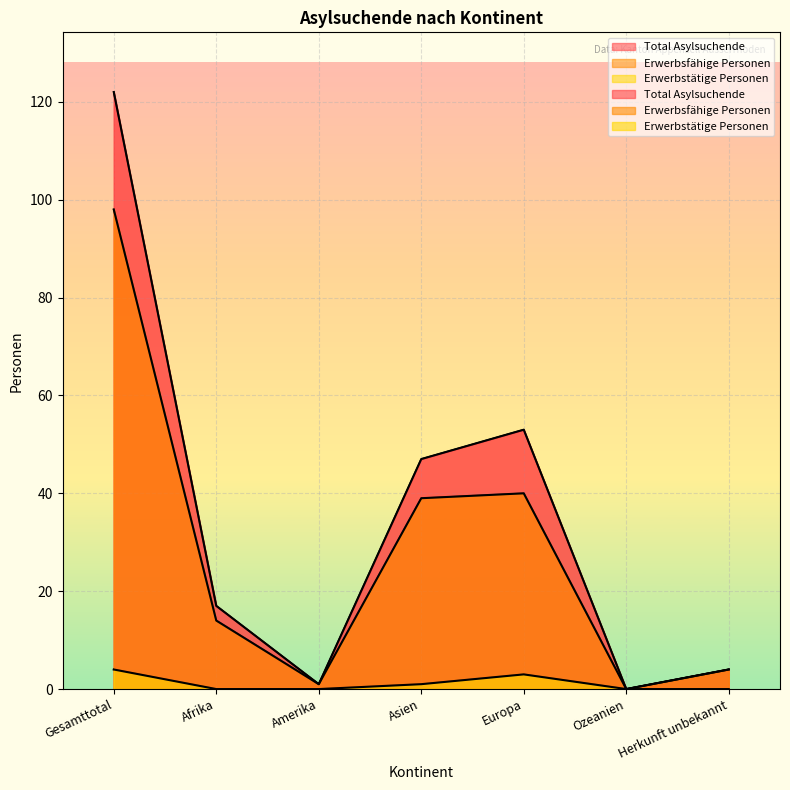

Count the number of data series in this chart.

3